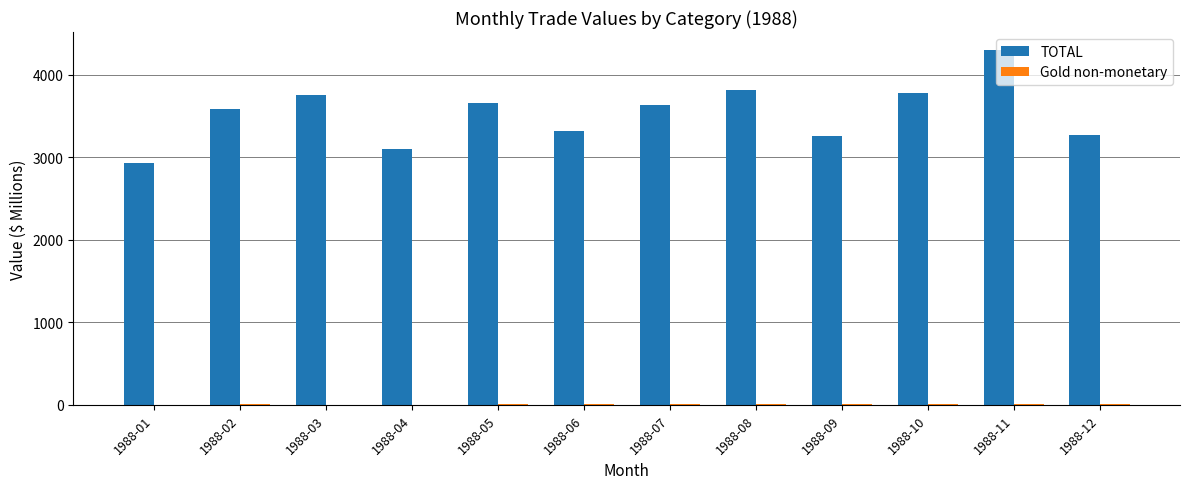

What is the average value of the TOTAL series?

3535